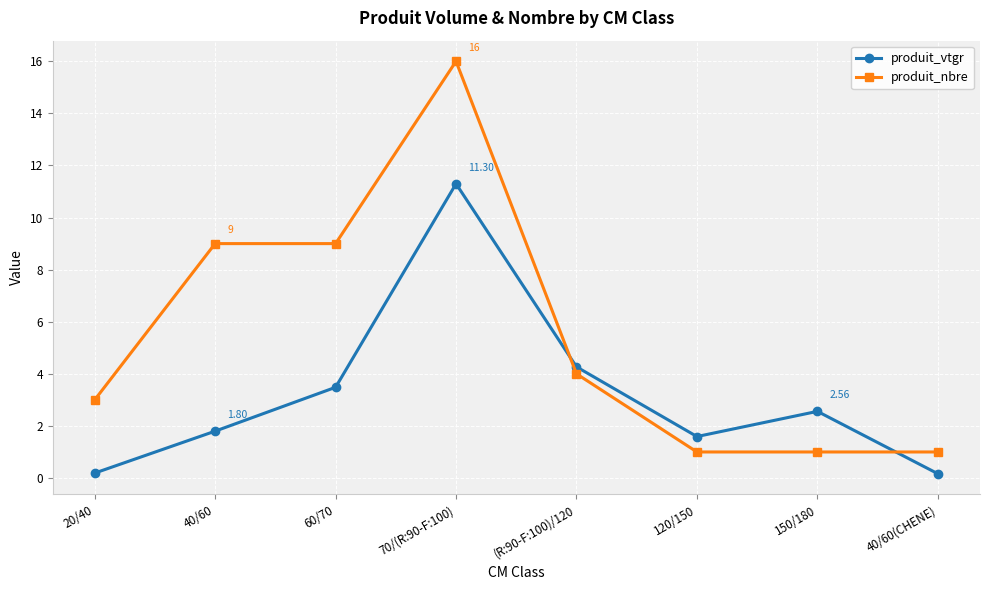

What are all the series names shown in the legend?

produit_vtgr, produit_nbre